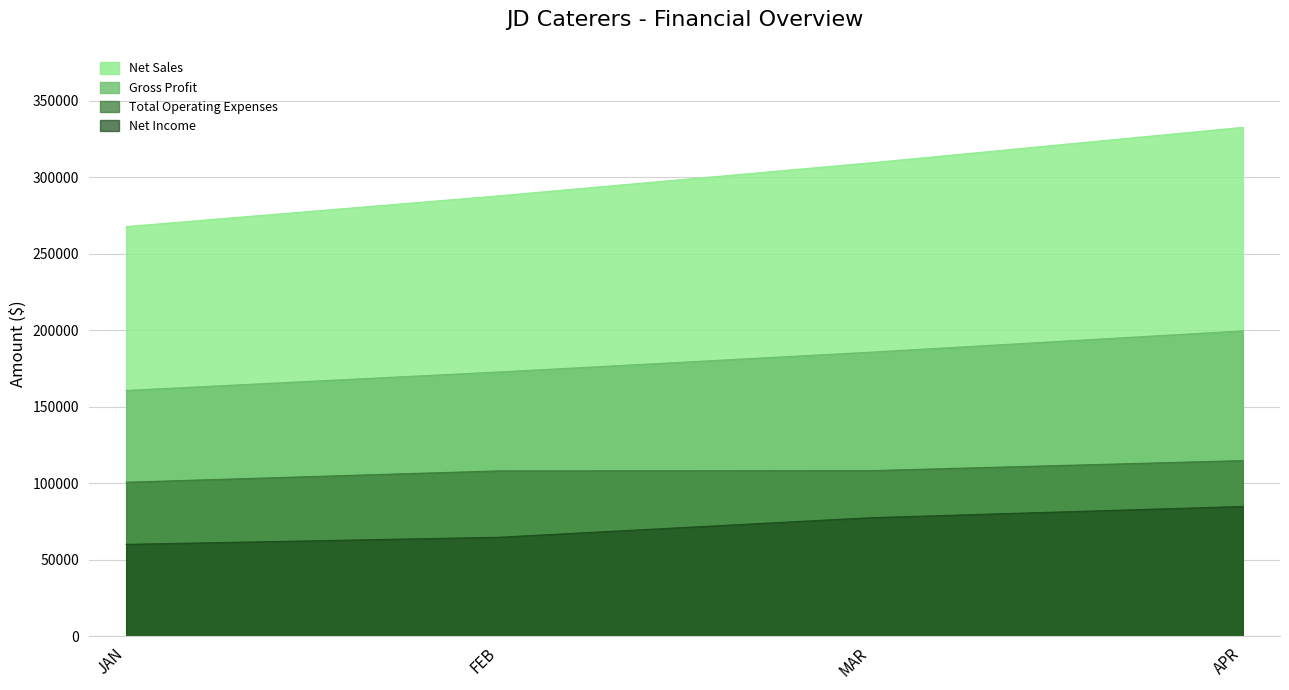

Reading right to left, extract all data points from this chart.

Net Sales: APR=332550	MAR=309349	FEB=287767	JAN=267690
Gross Profit: APR=199530	MAR=185609	FEB=172660	JAN=160614
Total Operating Expenses: APR=114757	MAR=108180	FEB=108028	JAN=100603
Net Income: APR=84773	MAR=77429	FEB=64632	JAN=60011